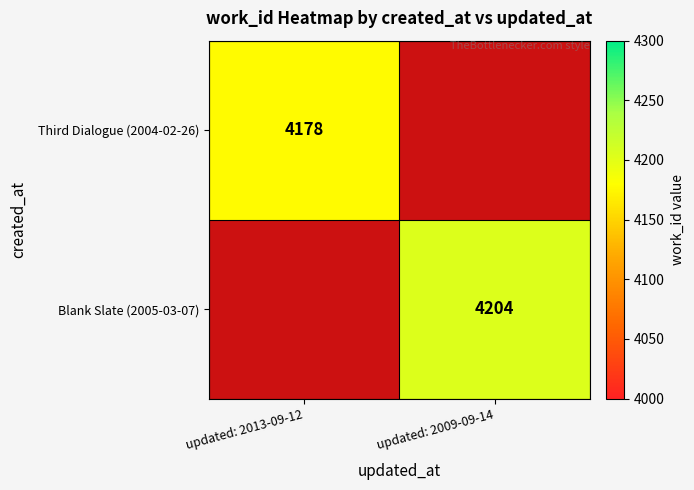

Is it true that Third Dialogue (2004-02-26) equals 4178 at updated: 2013-09-12?

True